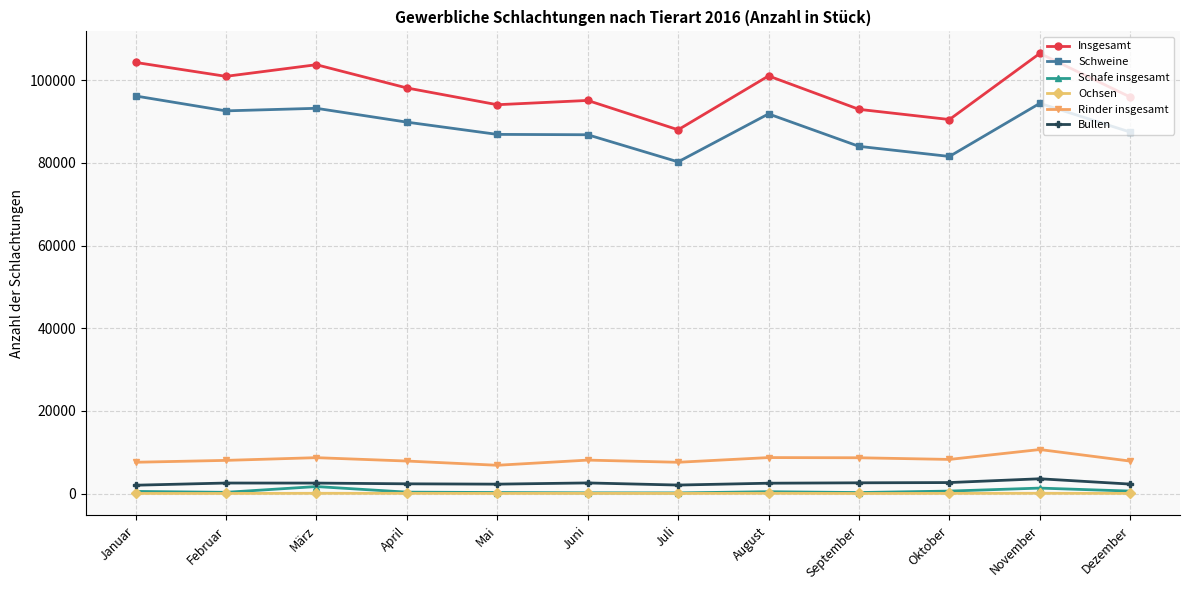

True or false: Rinder insgesamt has more than 1 points higher than both neighbors.

True